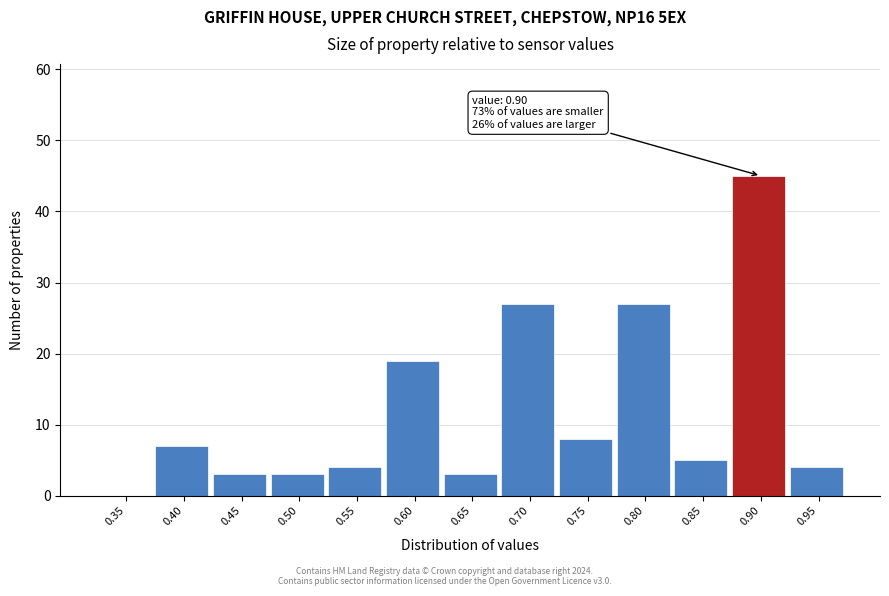

Reading right to left, list all the values displayed in this chart.

0.95=4	0.90=45	0.85=5	0.80=27	0.75=8	0.70=27	0.65=3	0.60=19	0.55=4	0.50=3	0.45=3	0.40=7	0.35=0